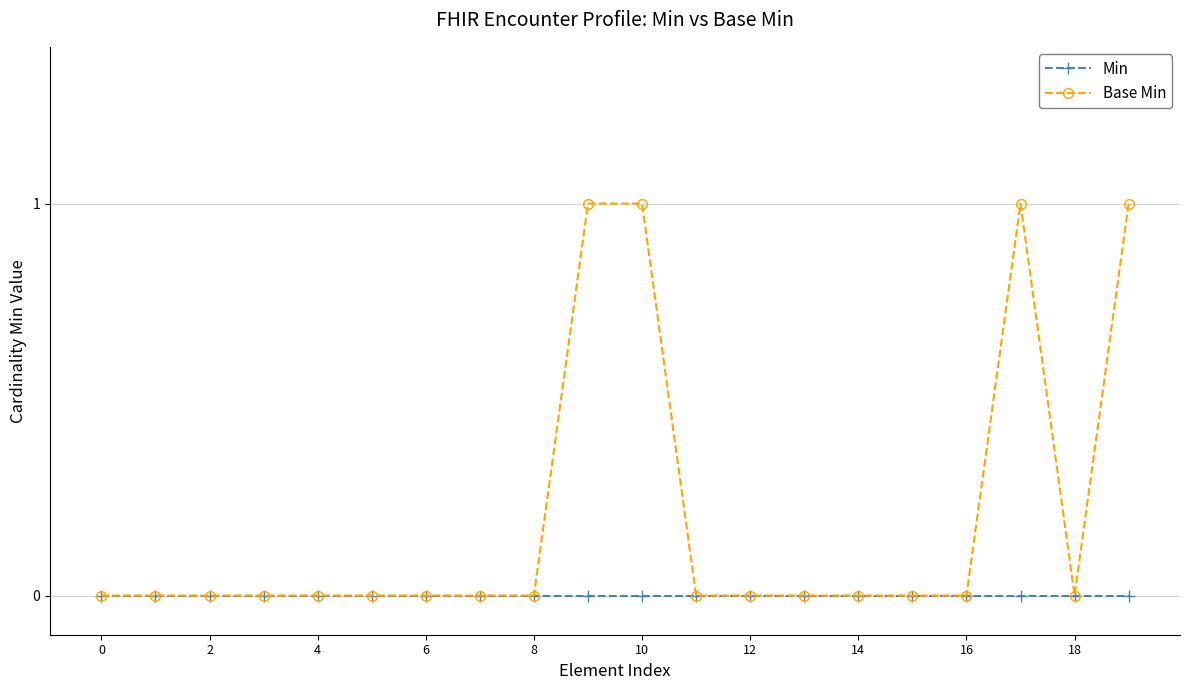

Count the number of data series in this chart.

2